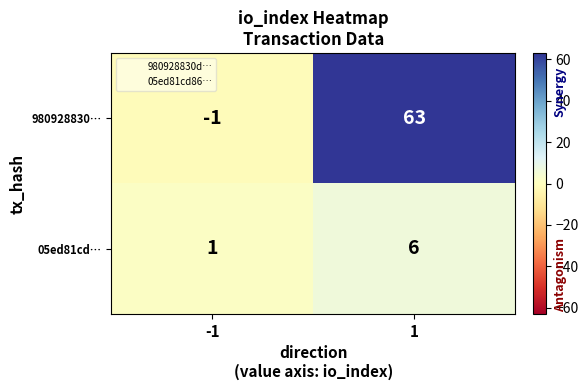

True or false: 05ed81cd… has a value of 0 at -1.

False